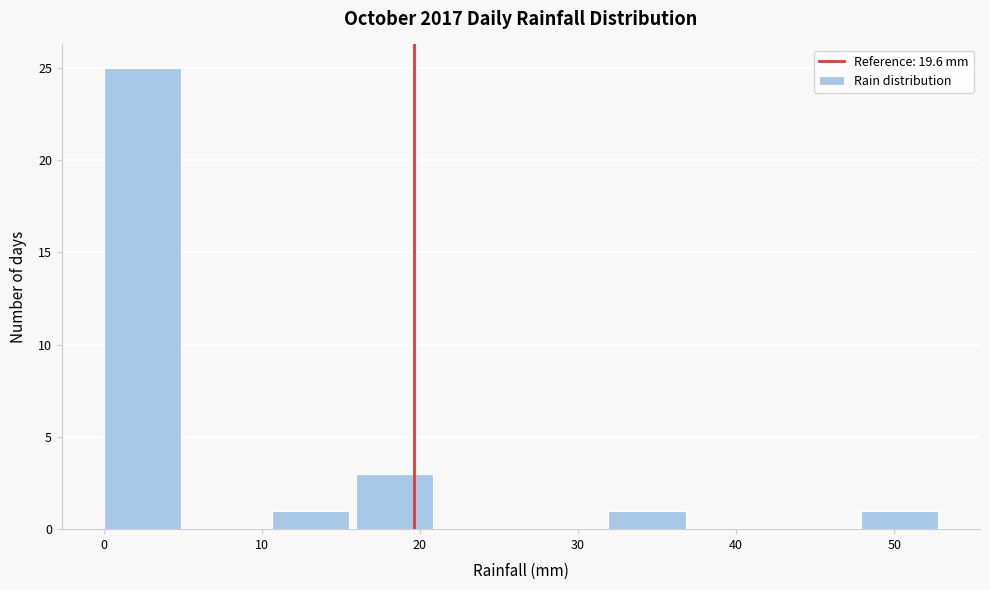

Reading left to right, list every bar in this chart as the range it spans on the x-axis followed by its height. Neither the bar edges nor the heights are printed on the chart, so give them approximately, as read against the axes.

0 to 5: 25
5 to 11: 0
11 to 16: 1
16 to 21: 3
21 to 27: 0
27 to 32: 0
32 to 37: 1
37 to 43: 0
43 to 48: 0
48 to 53: 1